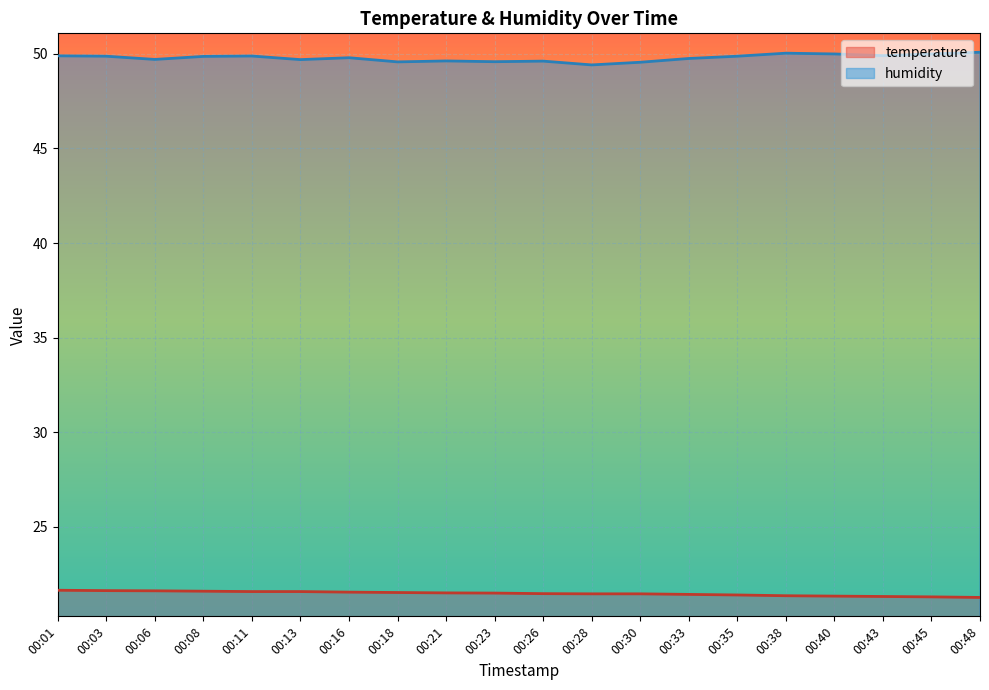

The humidity series shows 49.6 at 00:18. True or false?

True